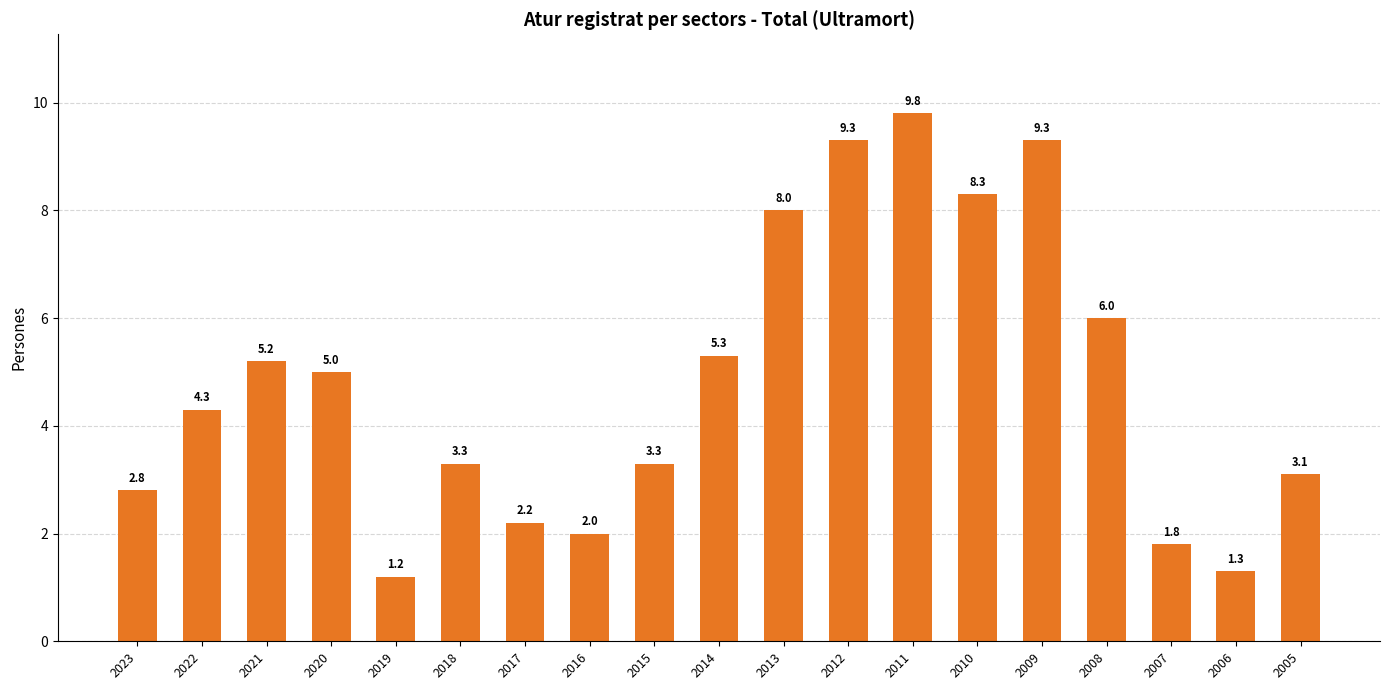

Where does the data first go above 4?

2022